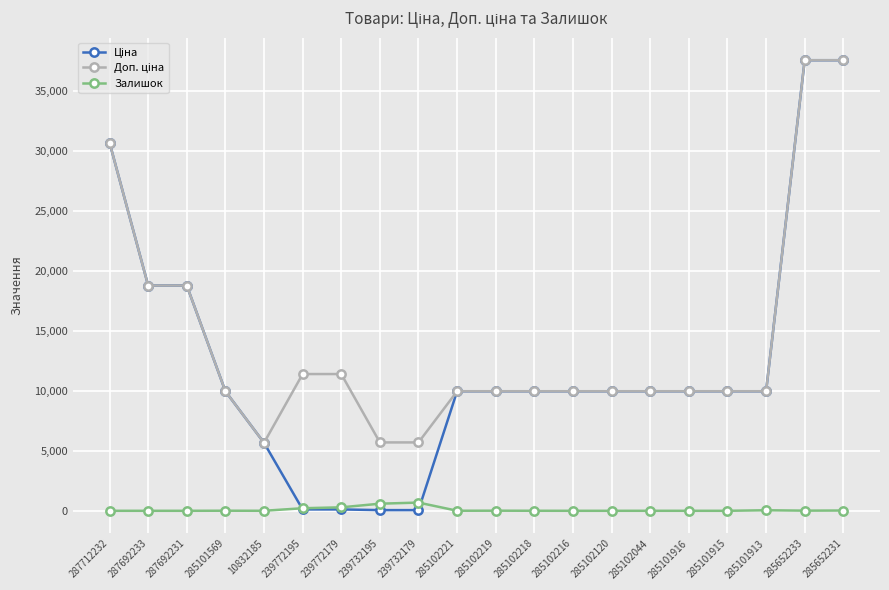

True or false: Залишок has a value of 290.0 at 239772179.

True